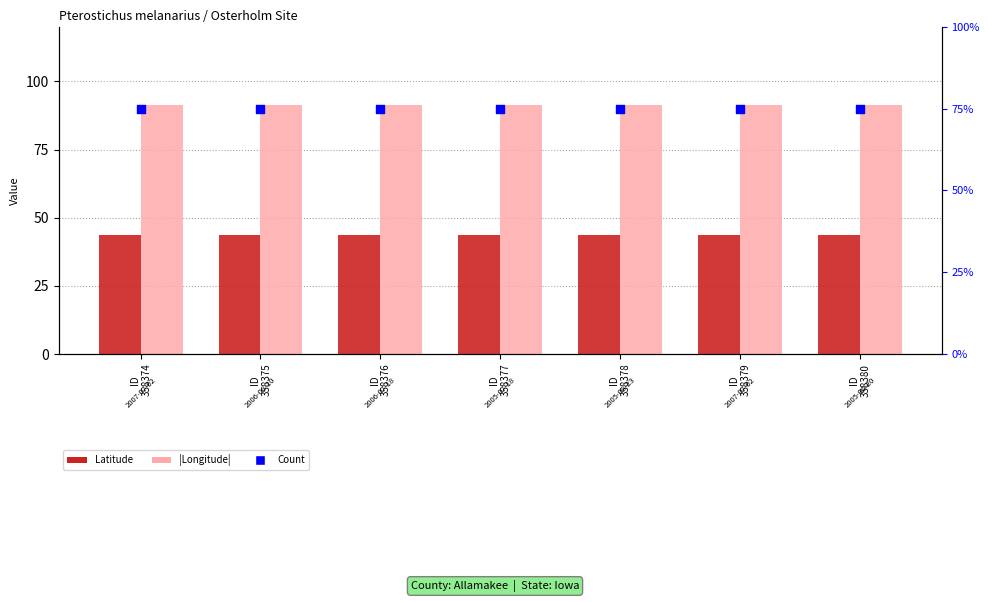

At how many categories does at least one series exceed 90?

7